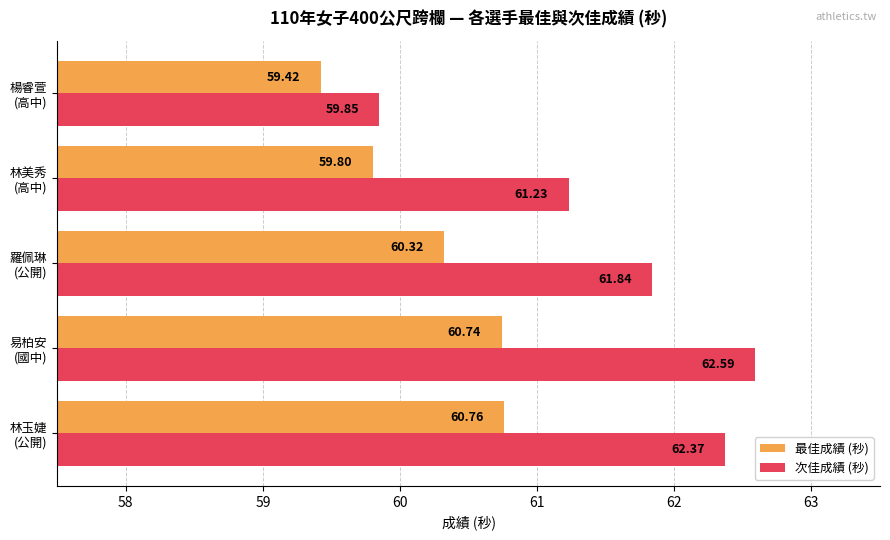

What is the greatest value displayed?

62.6